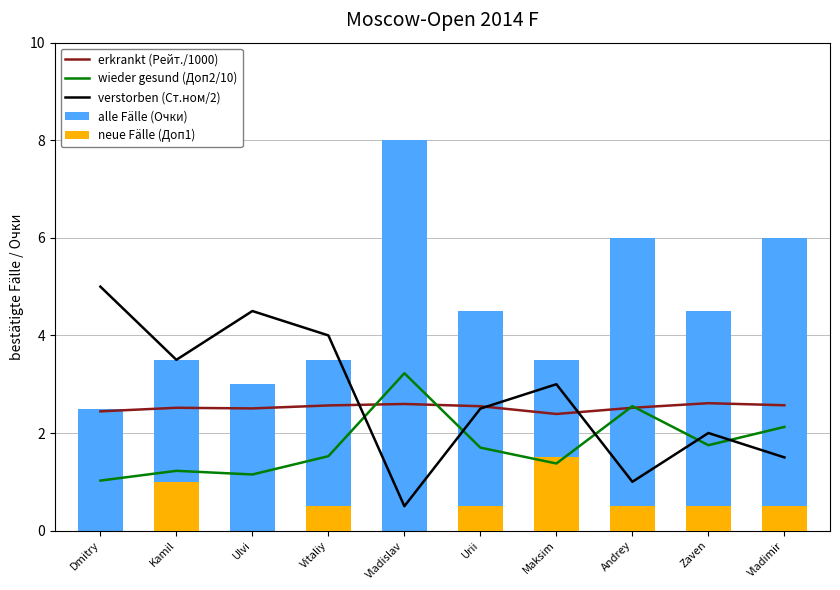

What is the total value across all series at Zaven?

11.4